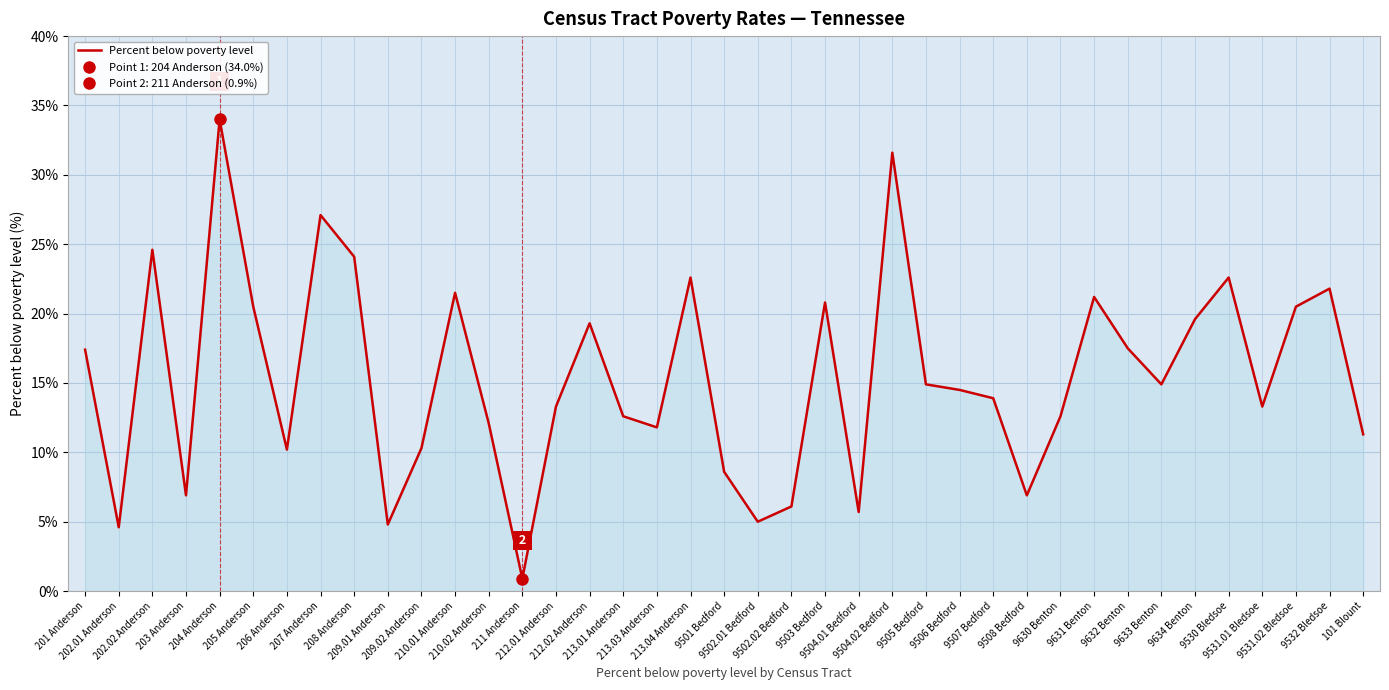

The chart shows a value of 2.0 at 202.01 Anderson. True or false?

False